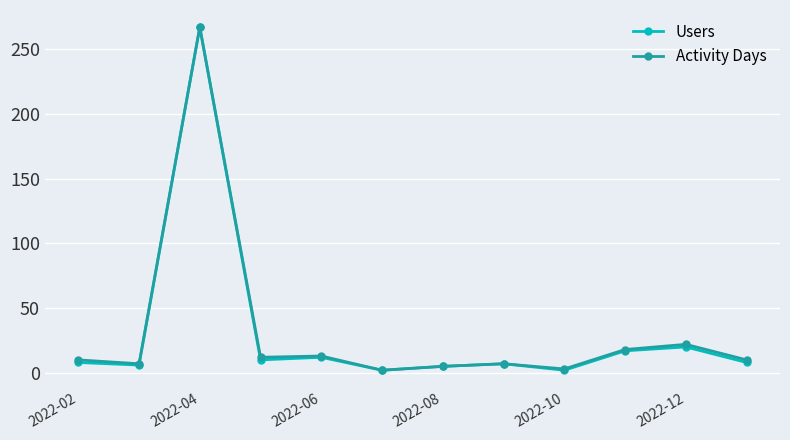

Where is the first local maximum for Users?

2022-04